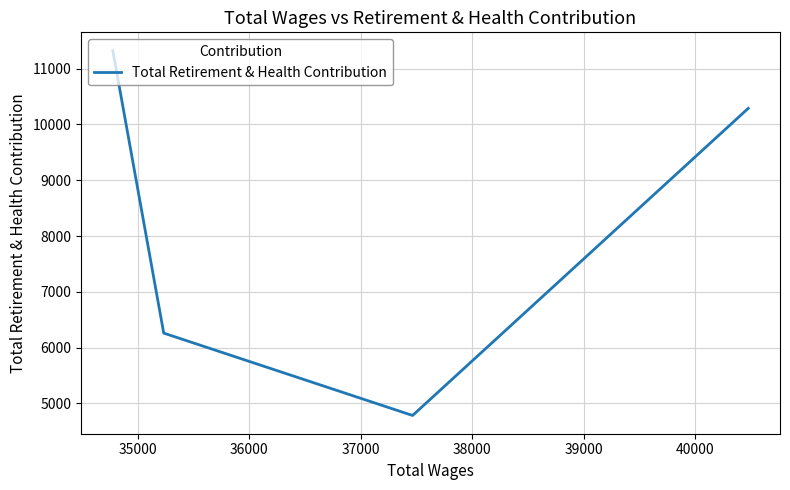

What is the minimum value shown in the chart?

4782